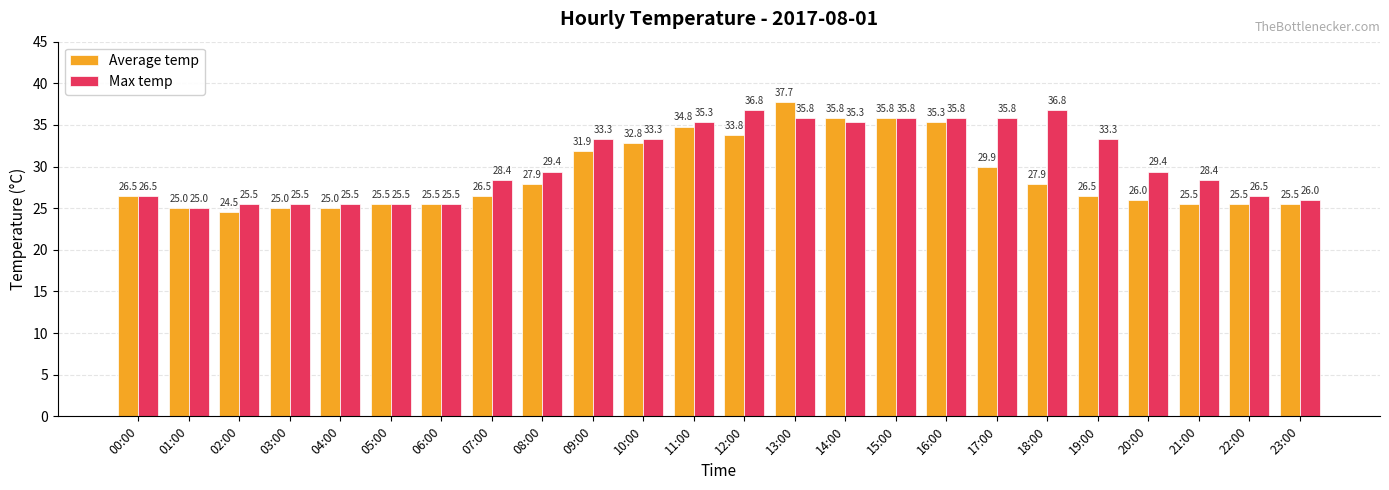

What is the difference between the second highest and second lowest values in the Average temp series?

10.8